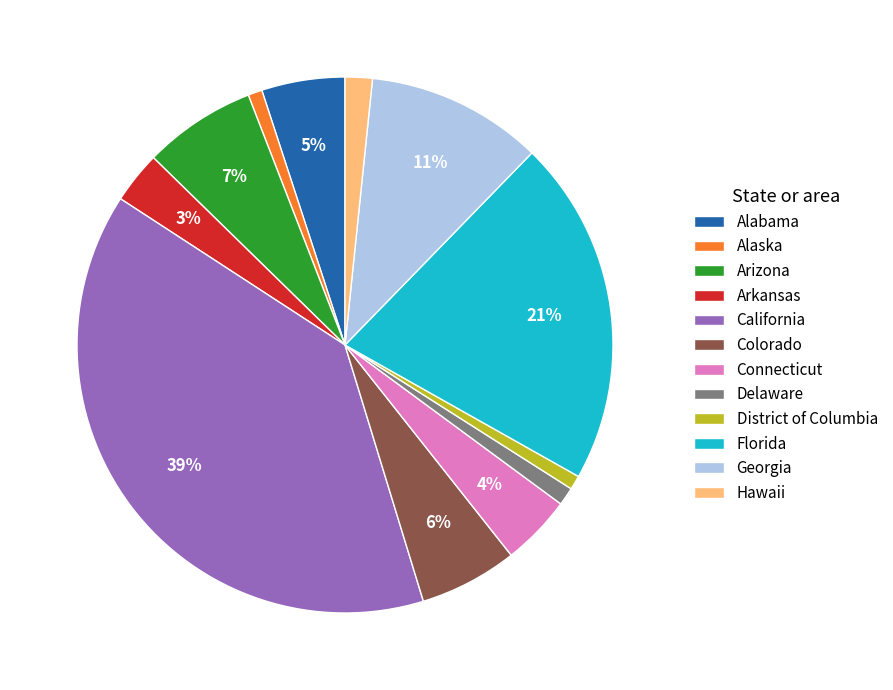

How many slices are in this pie chart?

12